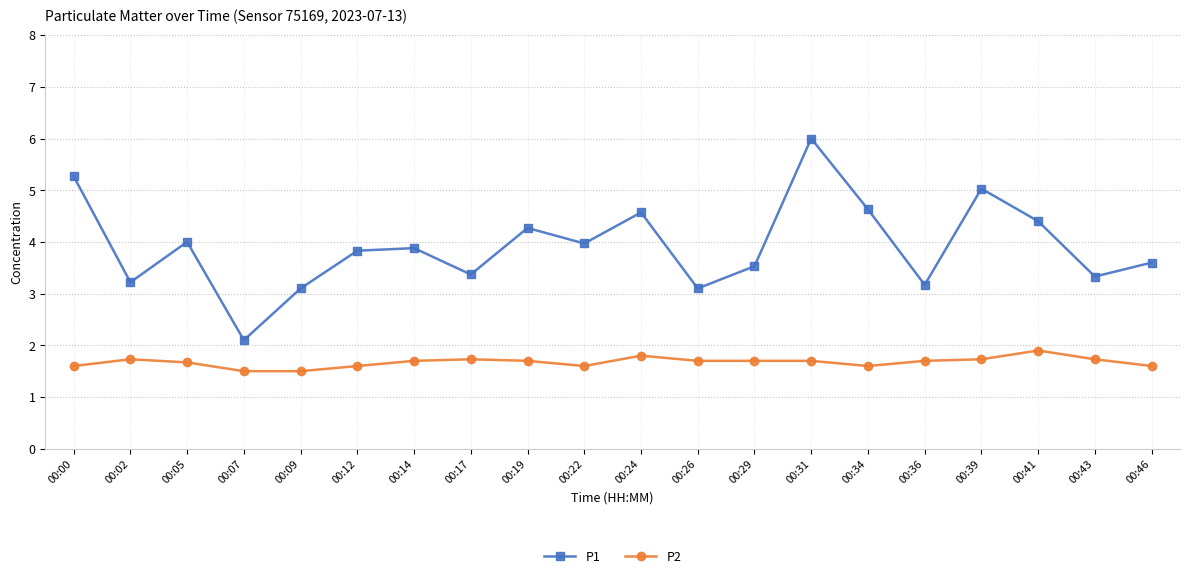

Is this an area chart (filled region under the line)?

No